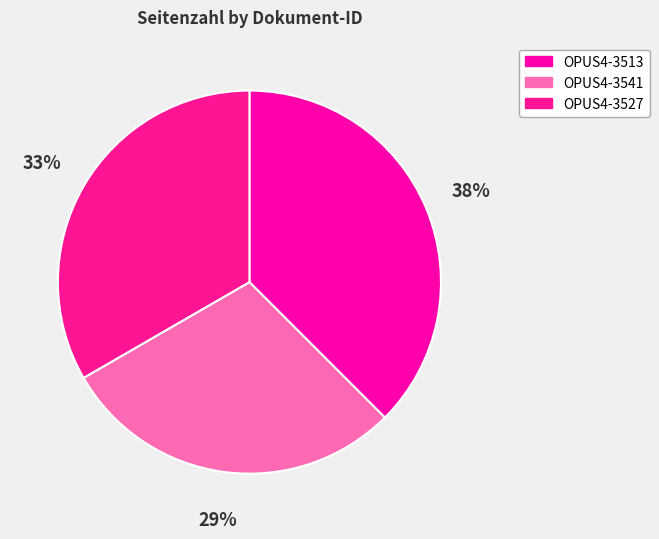

How many segments does this pie chart have?

3